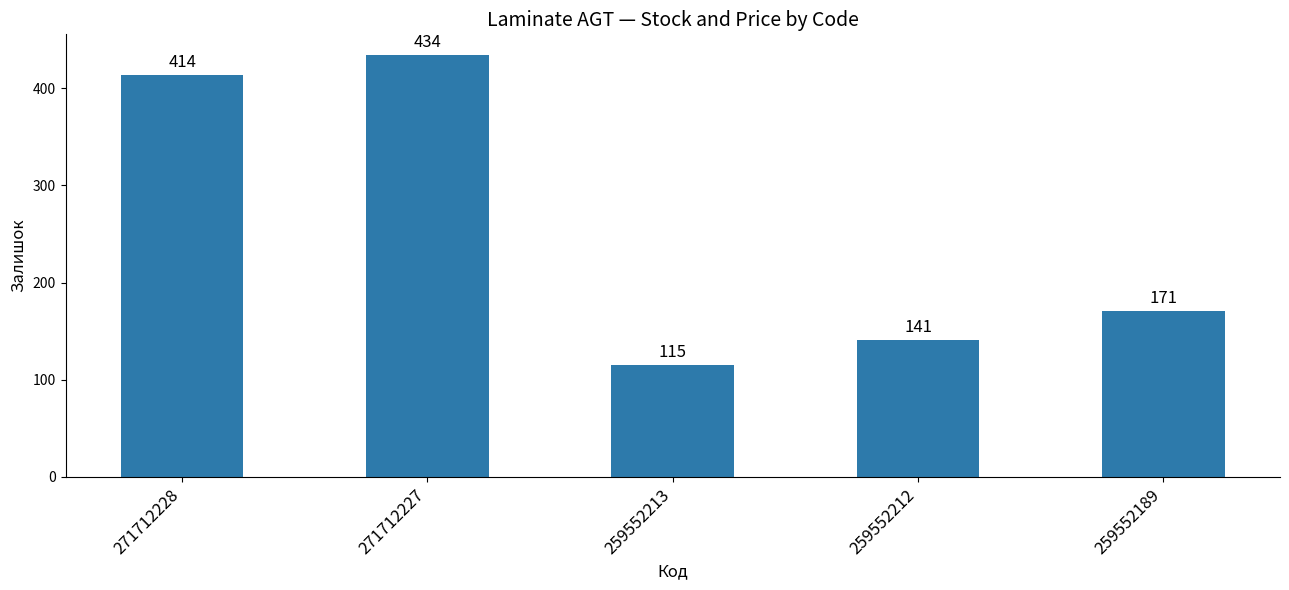

Rank the categories by value from highest to lowest.

271712227, 271712228, 259552189, 259552212, 259552213